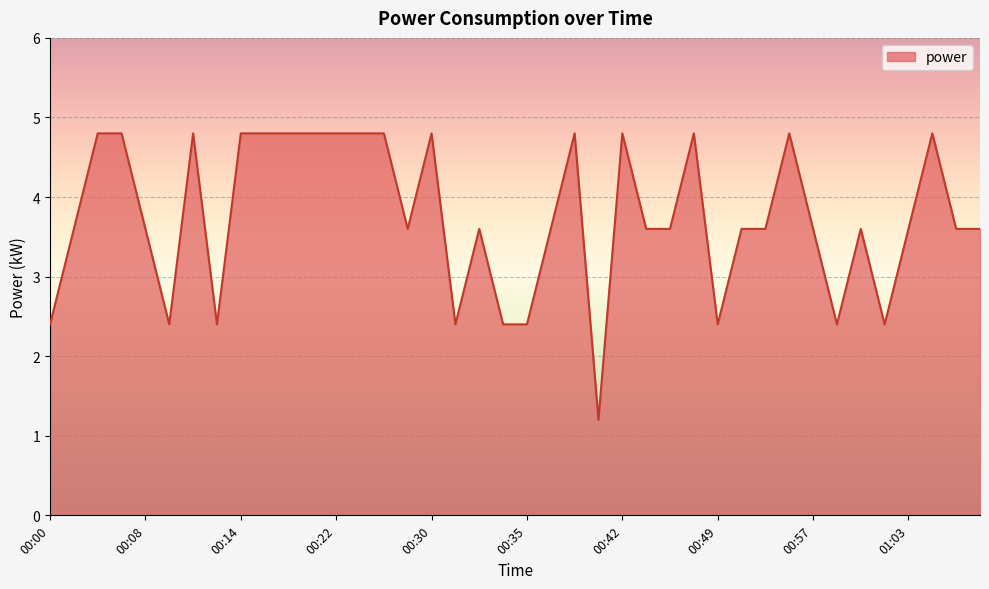

What is the difference between the maximum and minimum values?

3.6